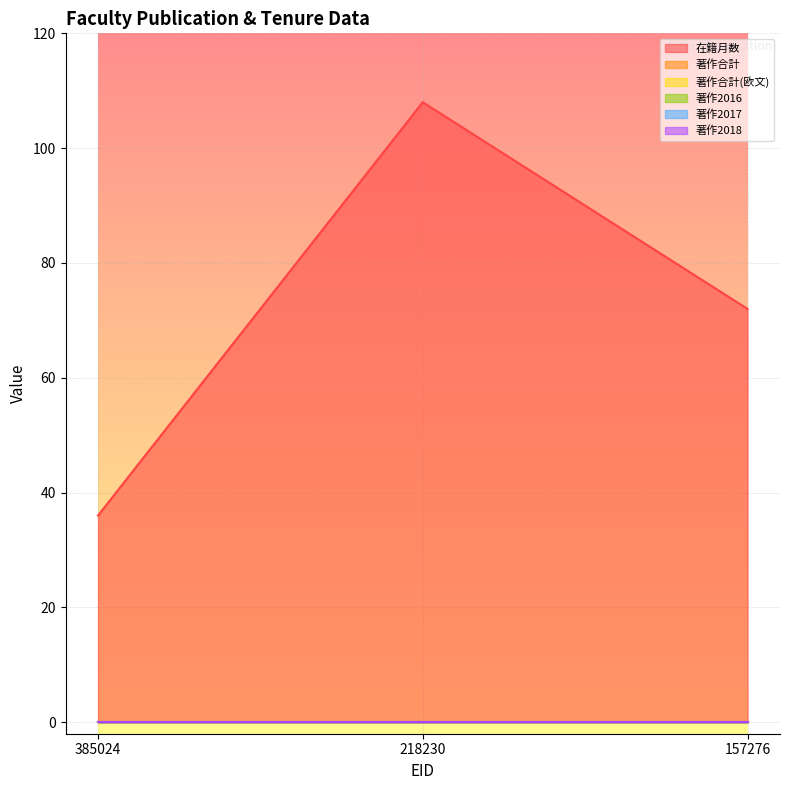

At how many categories does at least one series exceed 35?

3